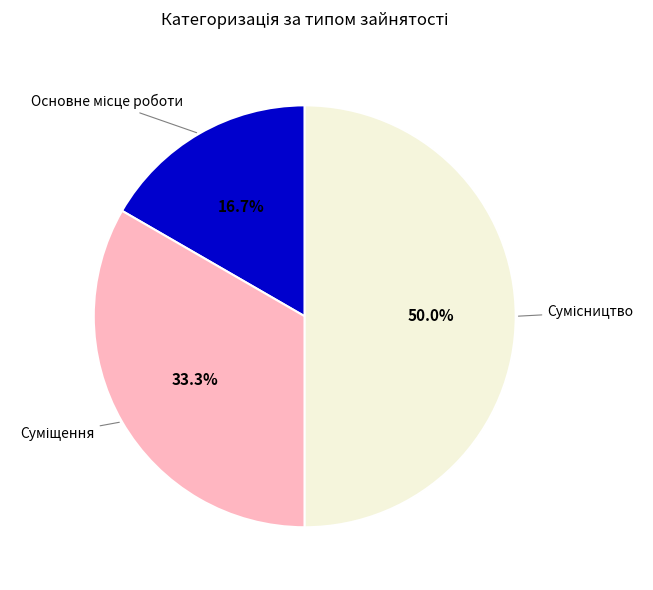

Count the number of slices in the pie.

3